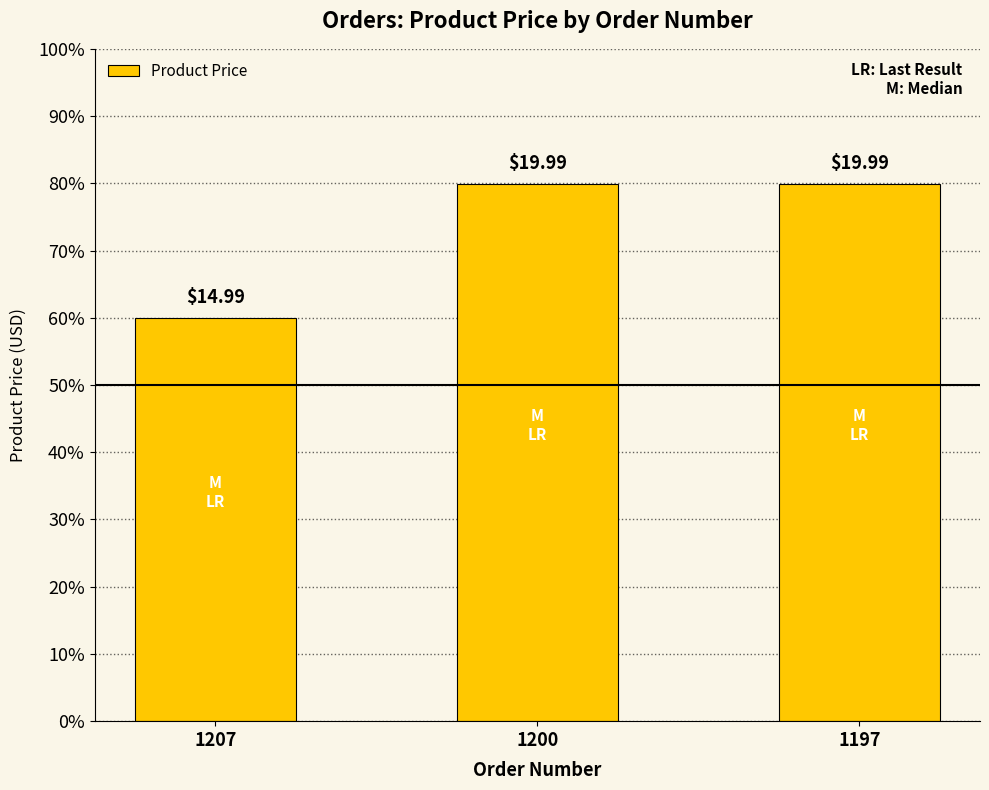

What is the ratio of the value at 1207 to the value at 1197?

0.7